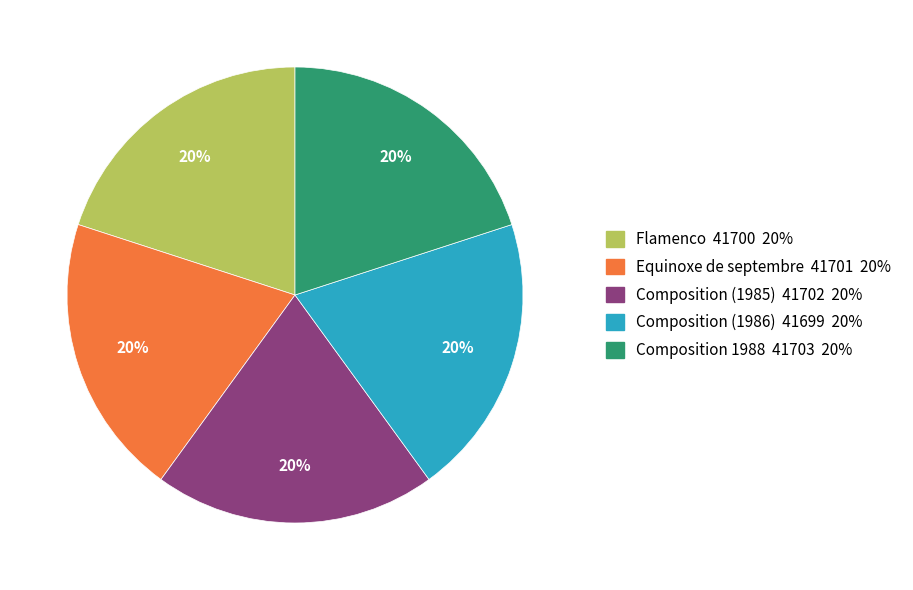

To the nearest percent, what portion does Composition (1986) represent?

20%